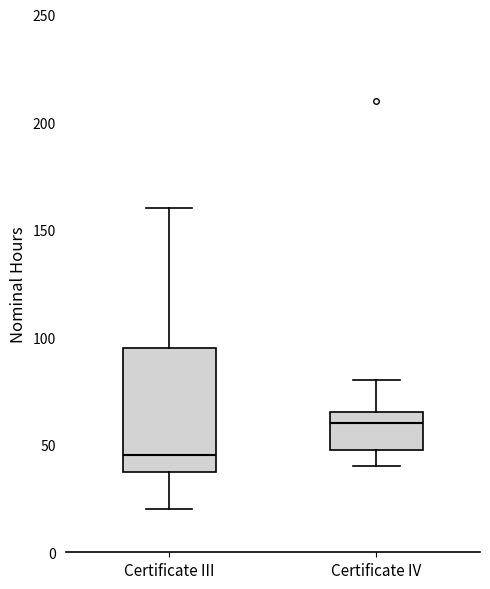

Reading left to right, transcribe this box plot: for each box, give where its median line is, the range the box spans, and where its two whiskers end, as read against the y-axis. The values are not printed on the chart, so give them approximately, as read against the axis.

Certificate III: median 45, box 40 to 95, whiskers 20 to 160
Certificate IV: median 60, box 50 to 65, whiskers 40 to 80